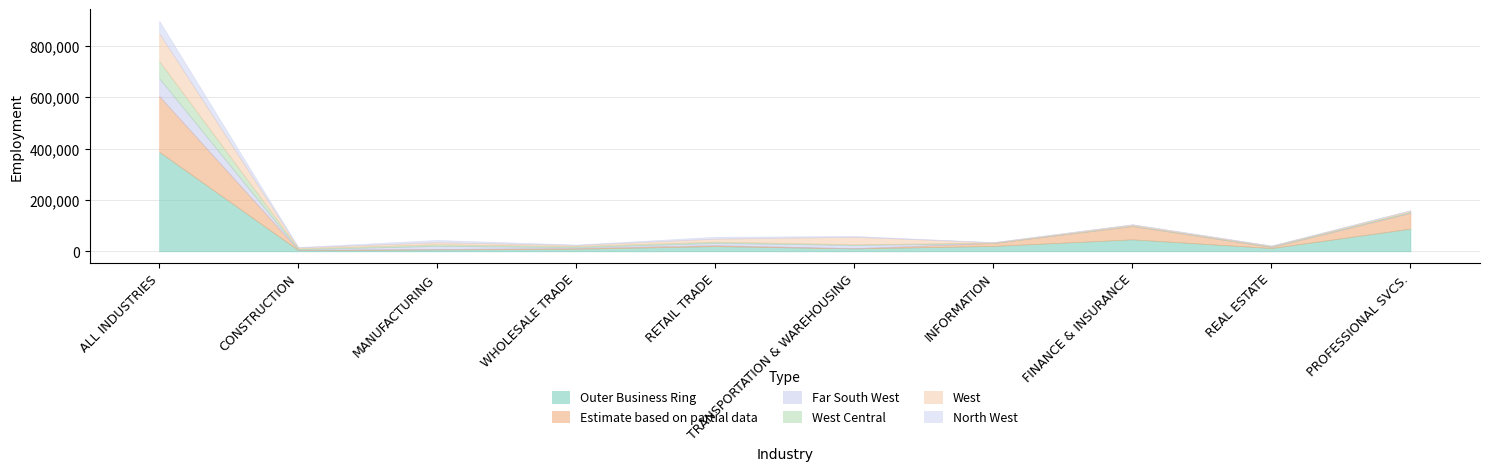

In Far South West, how many points are higher than both neighbors (excluding endpoints)?

3